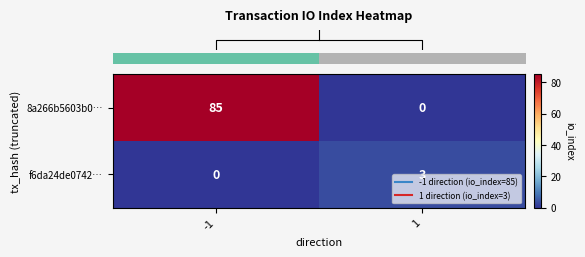

What is the highest value of the 8a266b5603b0… series?

85